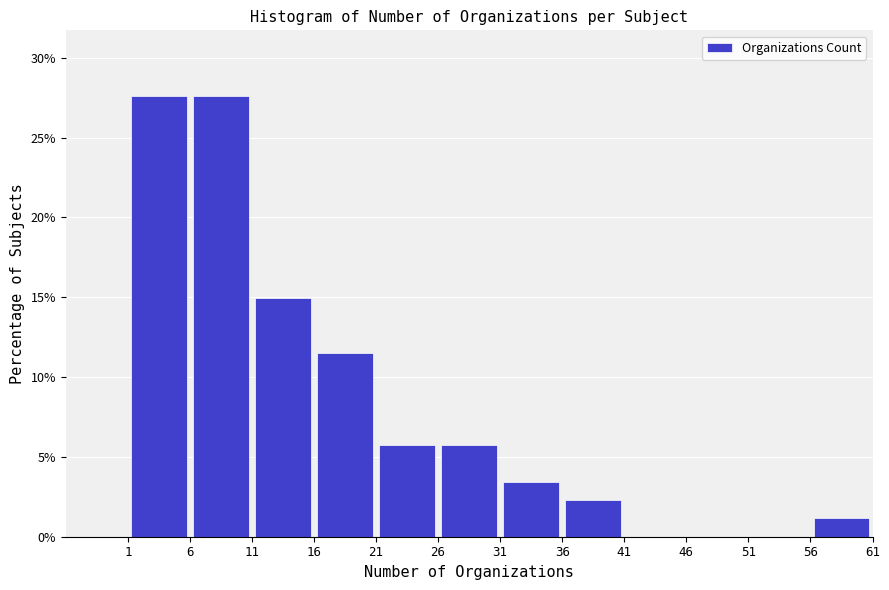

Reading left to right, list every bar in this chart as the range it spans on the x-axis followed by its height. The values are not printed on the chart, so give them approximately, as read against the axis.

1 to 6: 27.5
6 to 11: 27.5
11 to 16: 15.0
16 to 21: 11.5
21 to 26: 5.5
26 to 31: 5.5
31 to 36: 3.5
36 to 41: 2.5
41 to 46: 0
46 to 51: 0
51 to 56: 0
56 to 61: 1.0